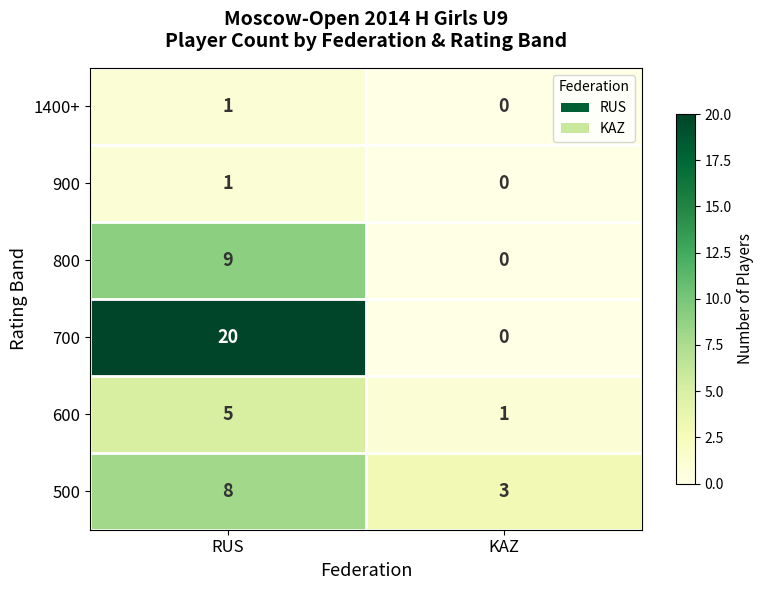

Reading right to left, what are all the values shown in this chart?

1400+: 0	1
900: 0	1
800: 0	9
700: 0	20
600: 1	5
500: 3	8